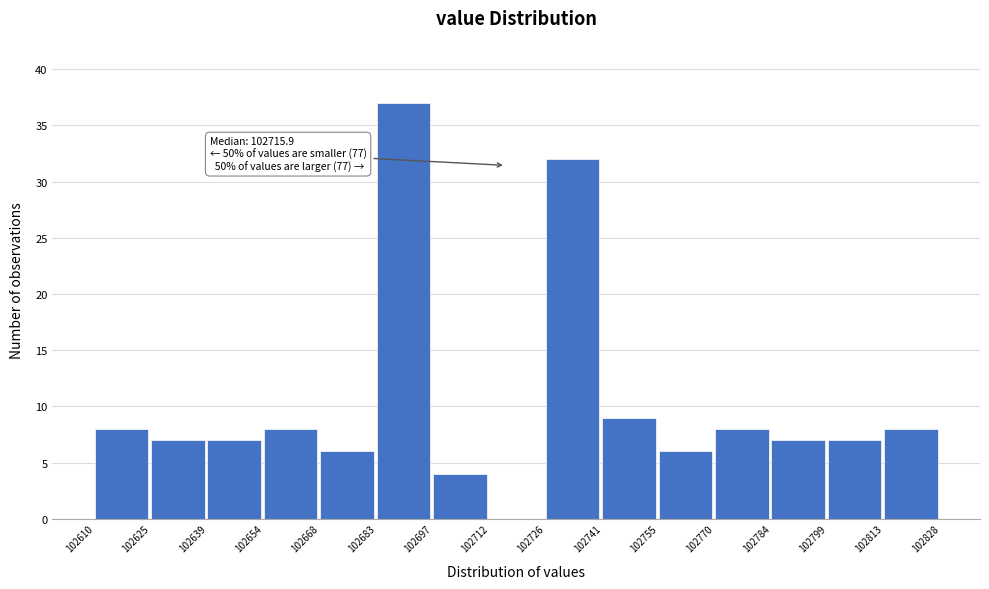

Which range on the x-axis has the tallest bar?

102683 to 102697